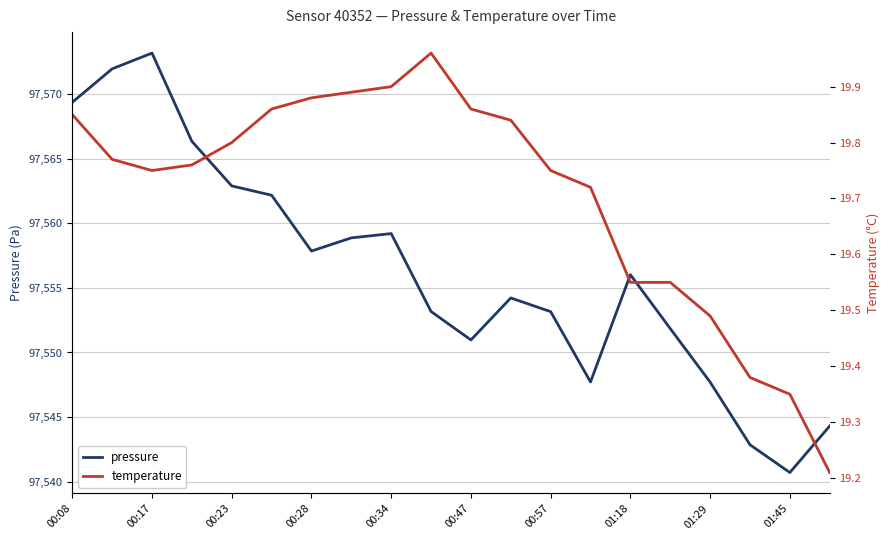

Rank the series by their average value, from highest to lowest.

pressure, temperature